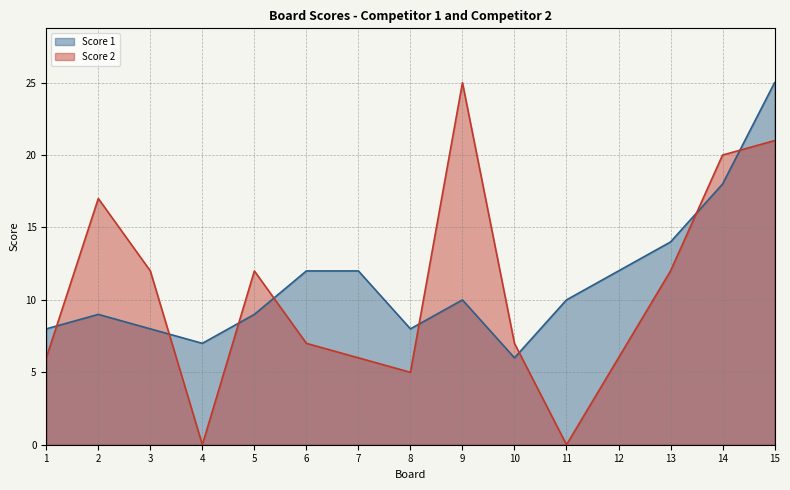

Between 3 and 8, which series saw the biggest shift?

Score 2